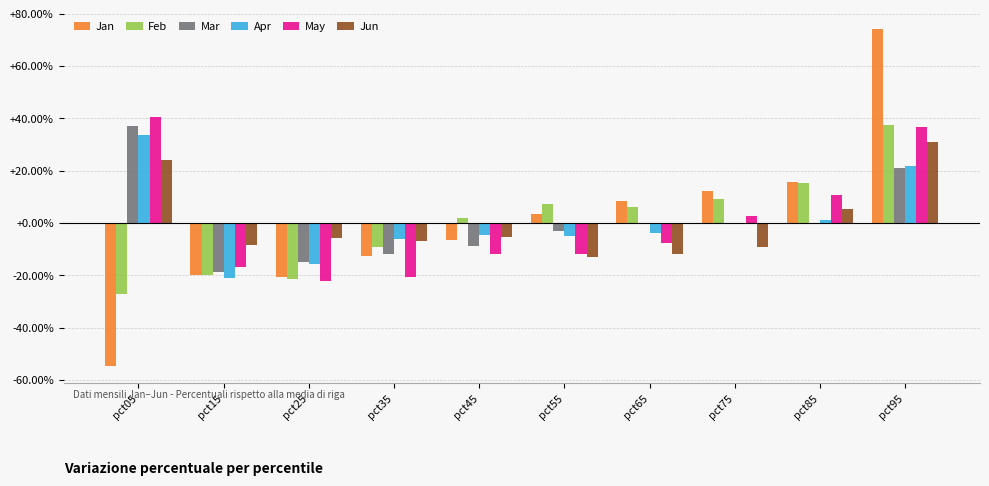

What is the total value across all series at pct15?

-104.7